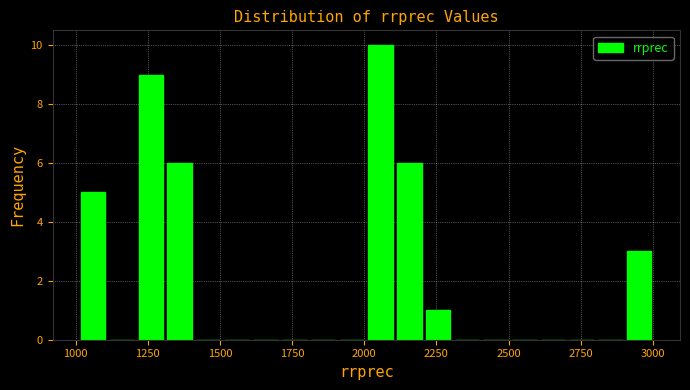

Read against the x-axis, roughly where is the centre of the tallest bar?

2050